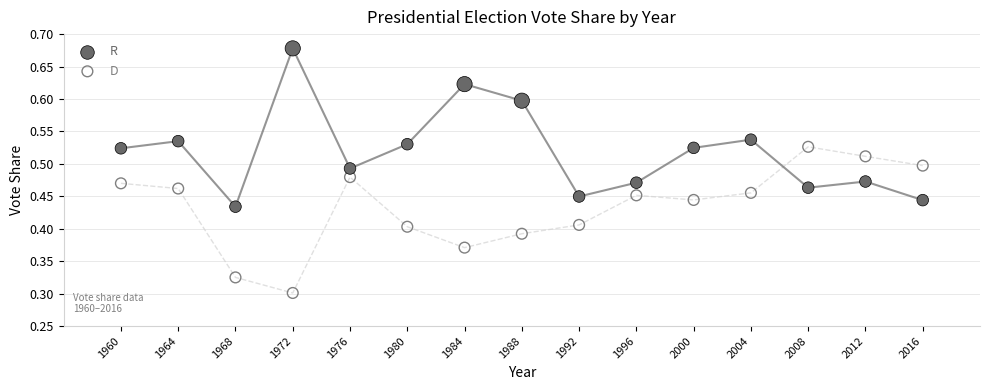

What are all the series names shown in the legend?

R, D